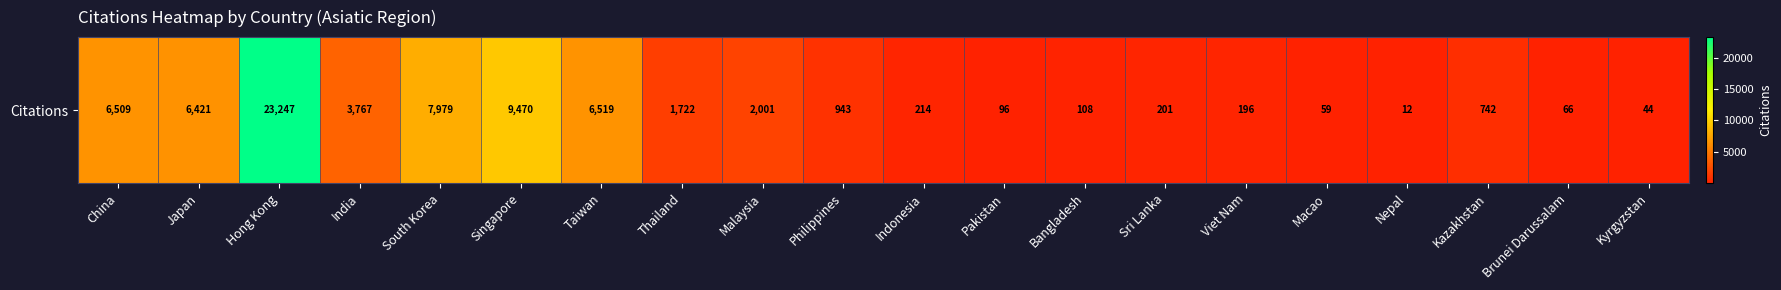

The chart shows a value of 66 at Brunei Darussalam. True or false?

True